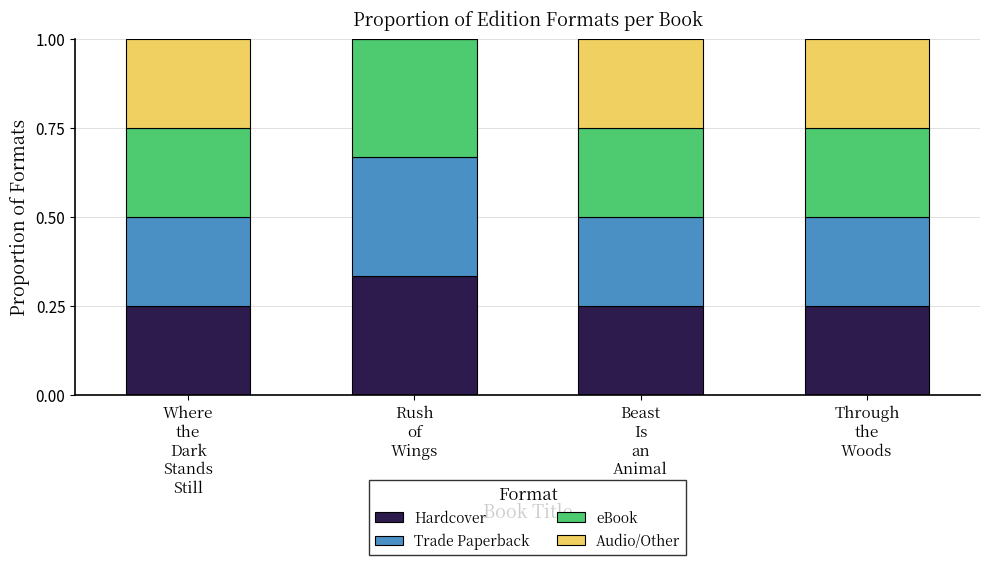

The Trade Paperback series shows 0.1 at Through
the
Woods. True or false?

False